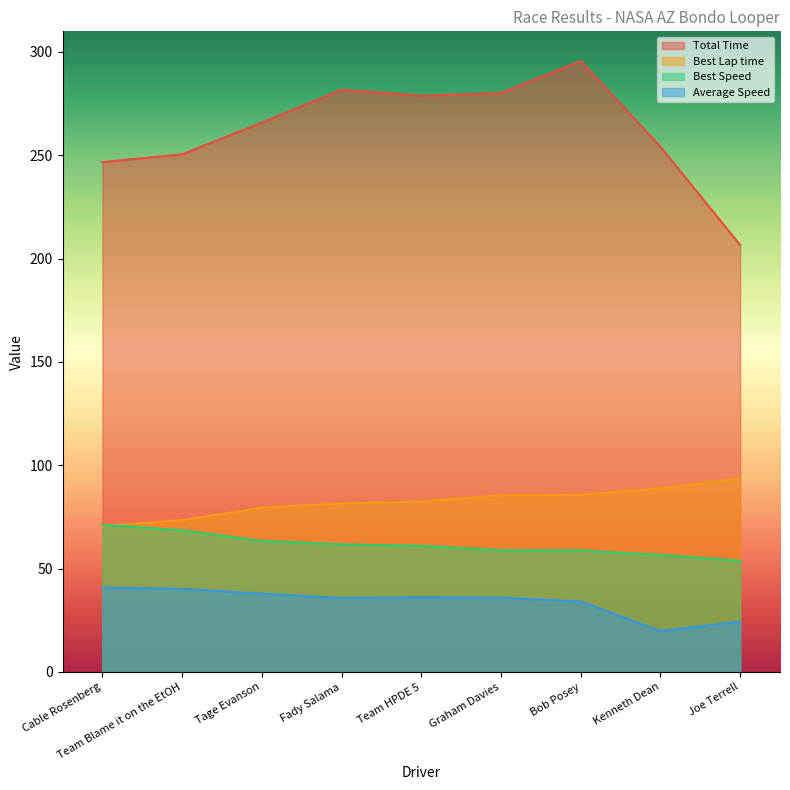

The value of Best Speed at Team Blame it on the EtOH is 91.4. True or false?

False